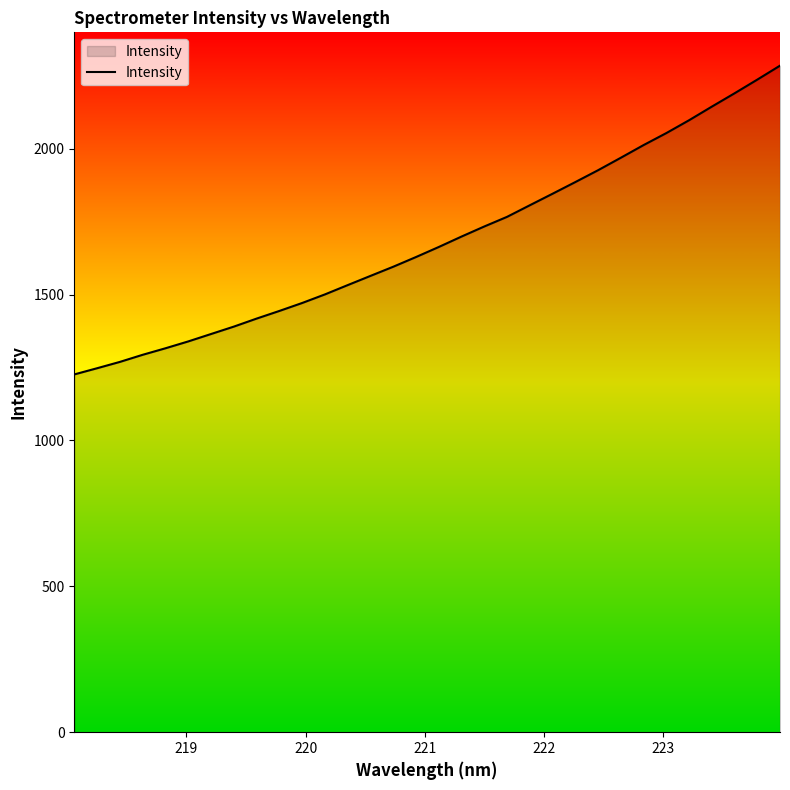

What is the greatest value displayed?

2284.5